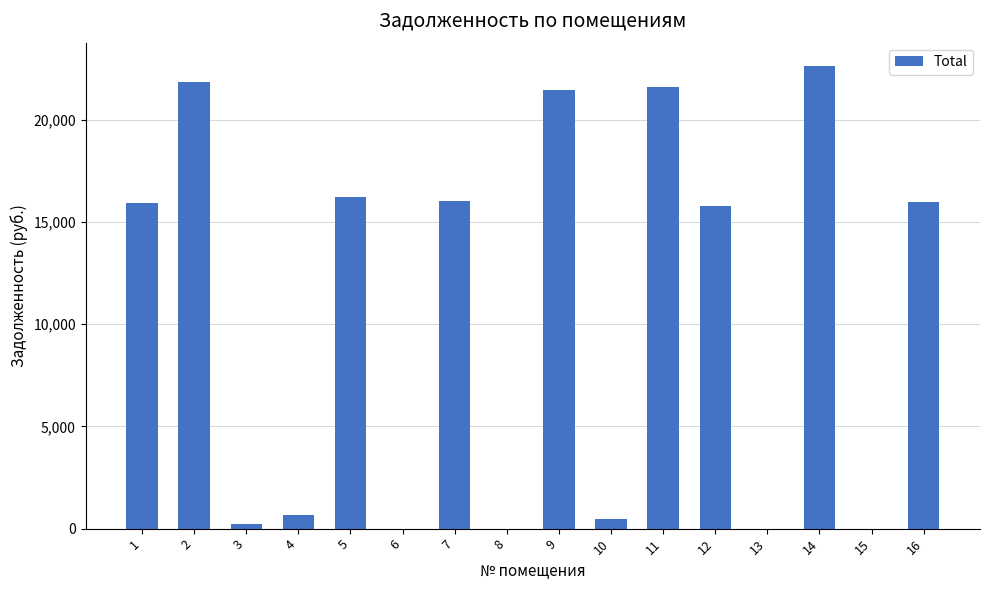

What value does the data have at 12?

15791.8